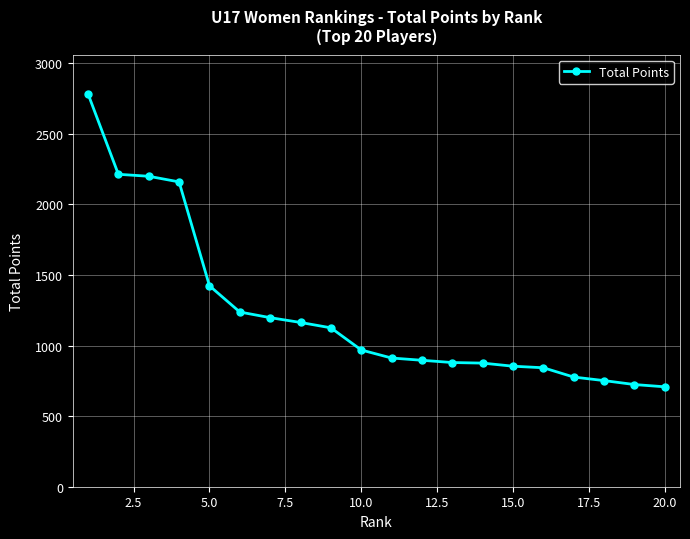

What is the value of the 12th point from the left?

896